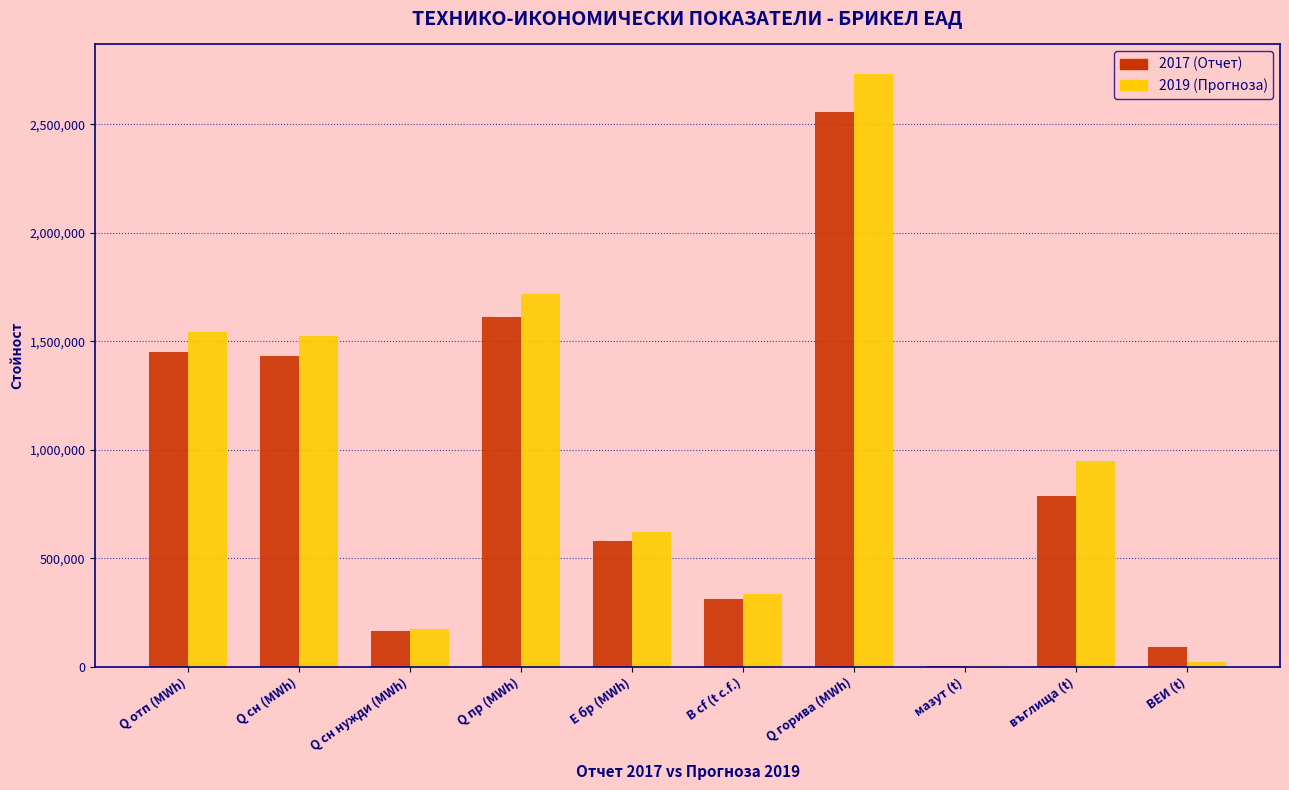

Reading left to right, extract all data points from this chart.

2017 (Отчет): Q отп (MWh)=1448941.5	Q сн (MWh)=1431627.1	Q сн нужди (MWh)=163485.5	Q пр (MWh)=1612427.0	Е бр (MWh)=577600.6	В cf (t c.f.)=314334.5	Q горива (MWh)=2558536.5	мазут (t)=1309.7	въглища (t)=787853.8	ВЕИ (t)=92841.7
2019 (Прогноза): Q отп (MWh)=1542516.4	Q сн (MWh)=1525202.0	Q сн нужди (MWh)=174105.6	Q пр (MWh)=1716622.0	Е бр (MWh)=620450.0	В cf (t c.f.)=335528.1	Q горива (MWh)=2731042.5	мазут (t)=1309.7	въглища (t)=947603.3	ВЕИ (t)=20000.0